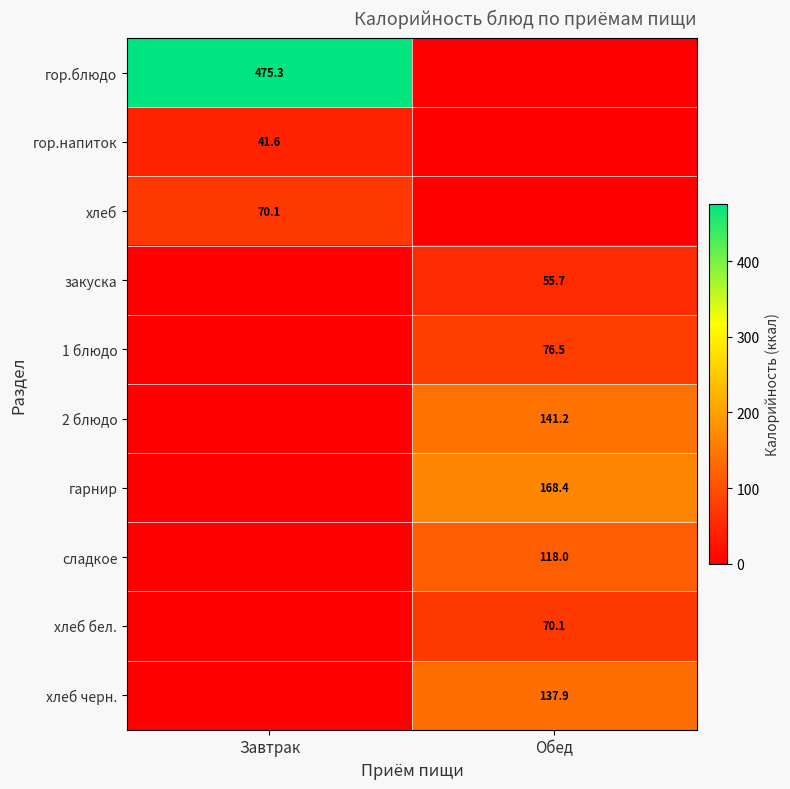

At which category does the chart reach its minimum across all series?

Обед